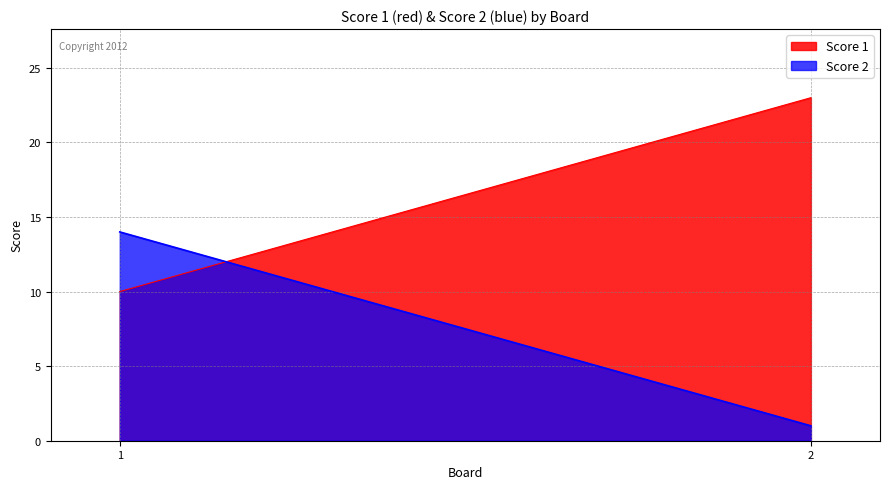

Which series has the widest spread of values?

Score 1